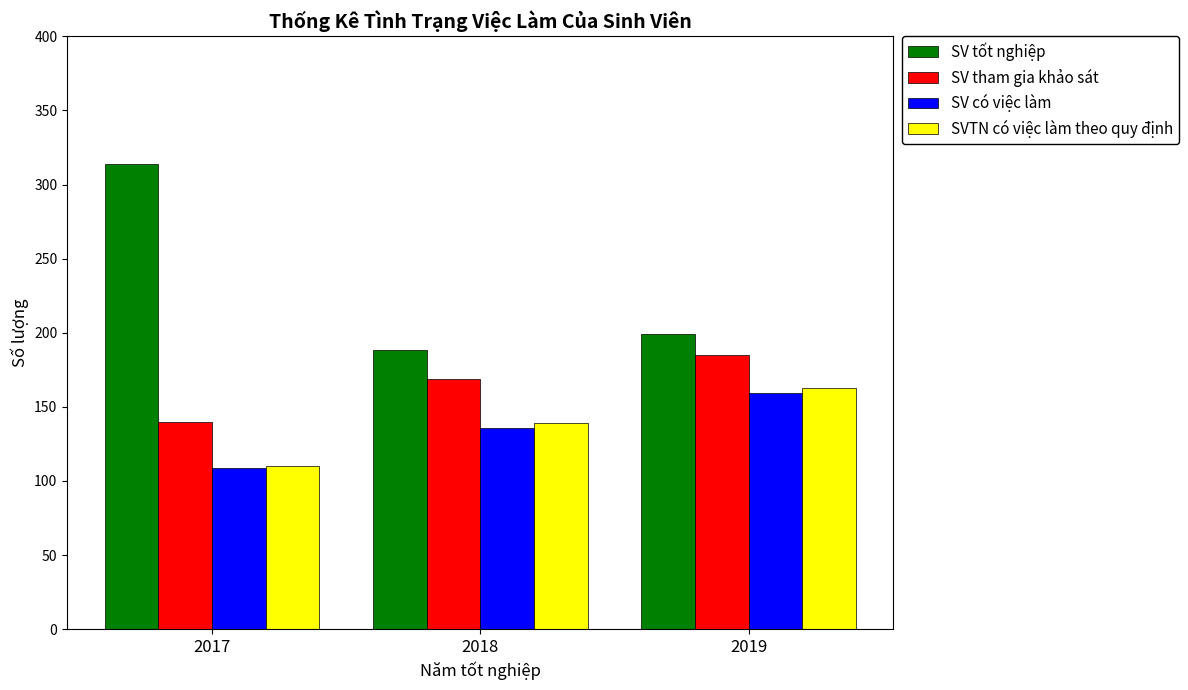

Count the number of categories in the chart.

3